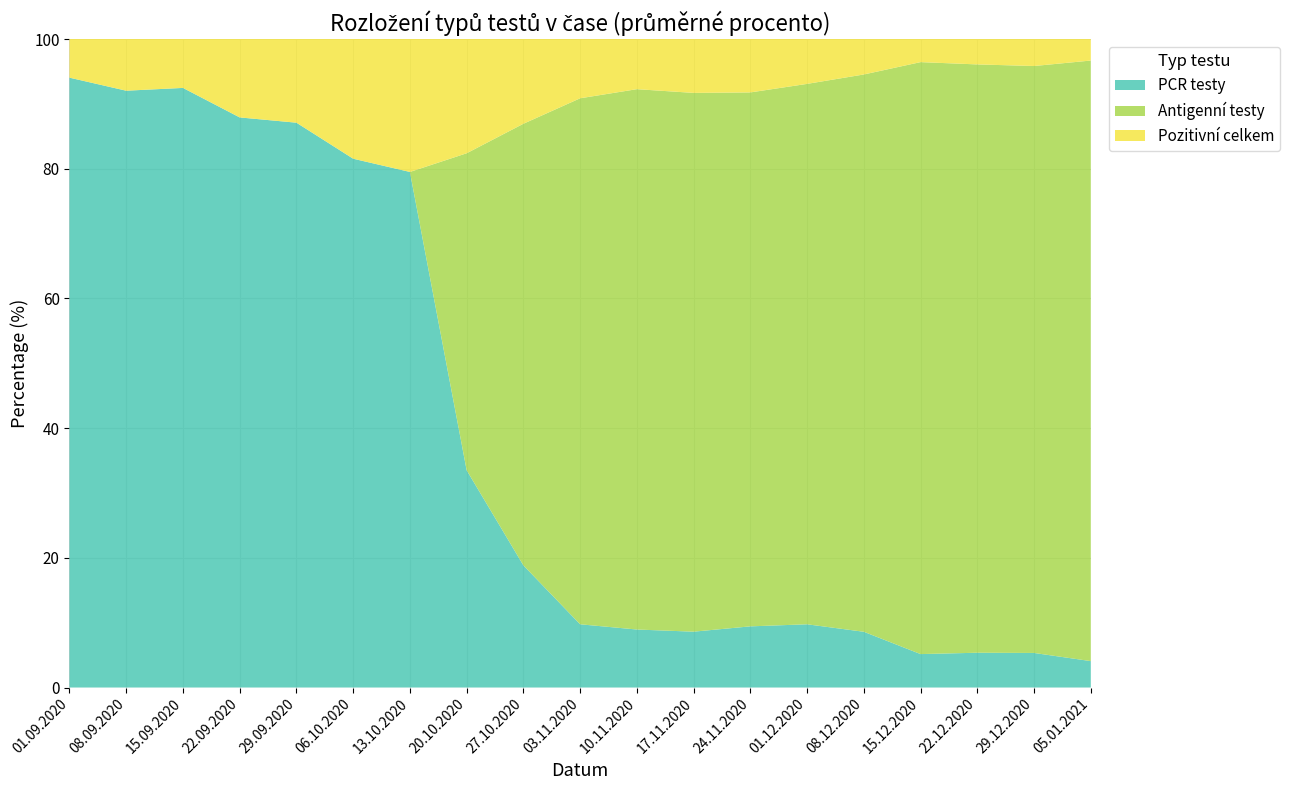

The value of PCR testy at 01.09.2020 is 52.3. True or false?

False